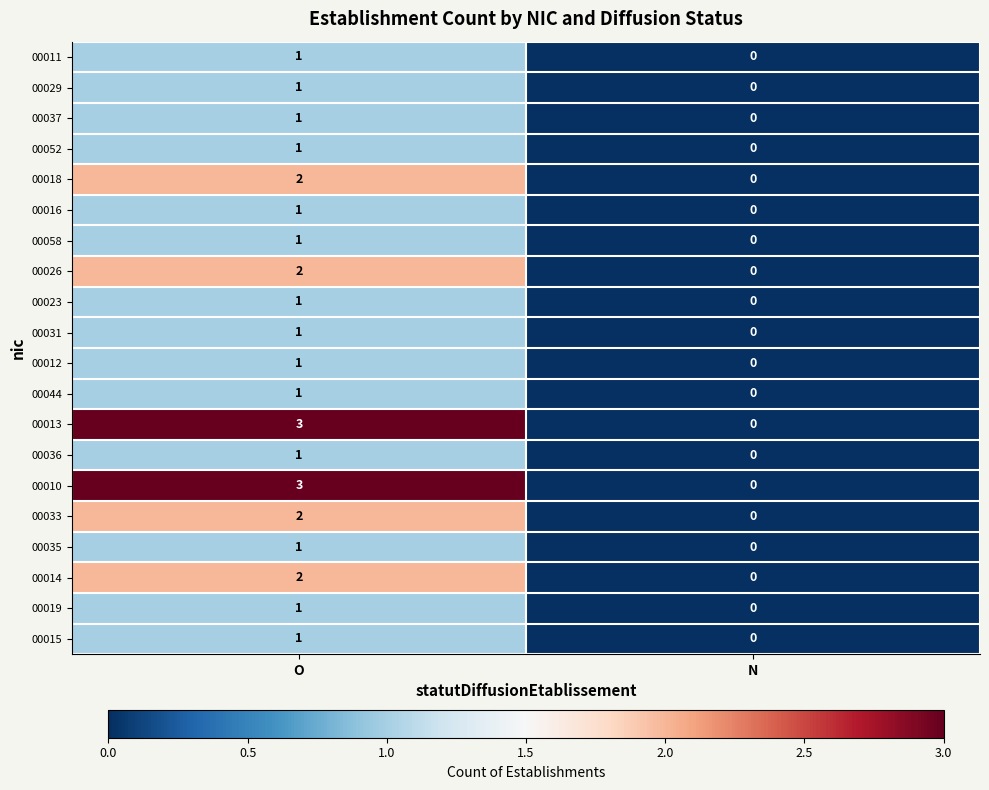

Which label corresponds to the smallest value in the chart?

N